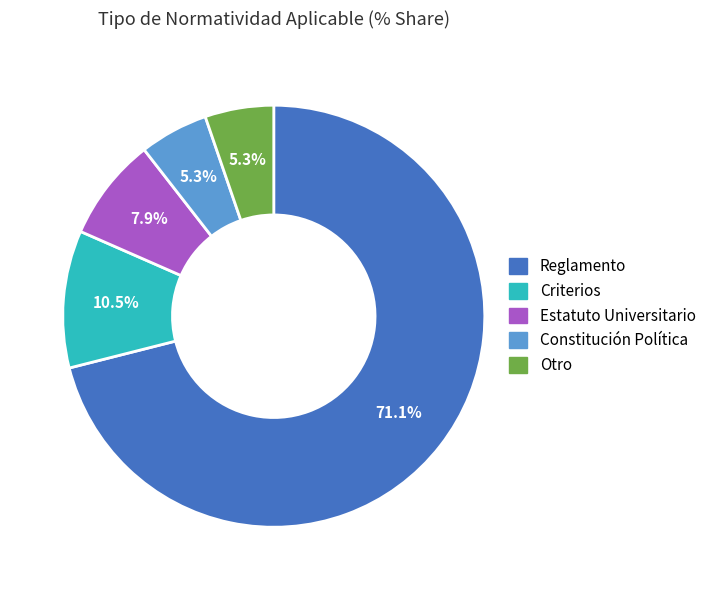

Does Reglamento account for over 50% of the chart?

Yes